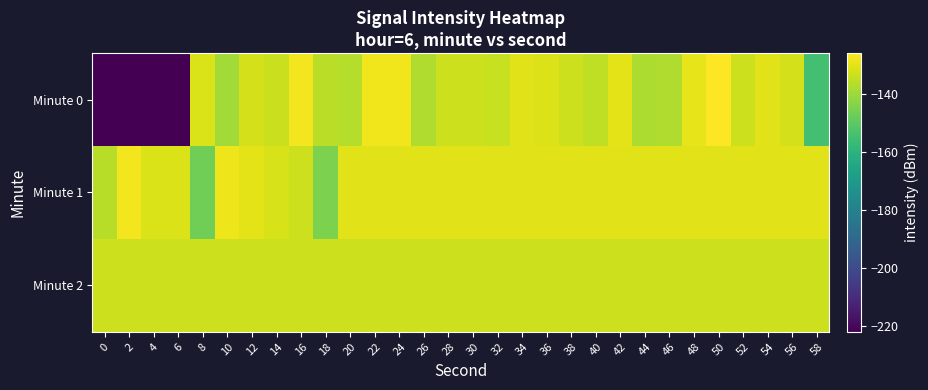

List the series in order of their peak value, highest first.

Minute 0, Minute 1, Minute 2